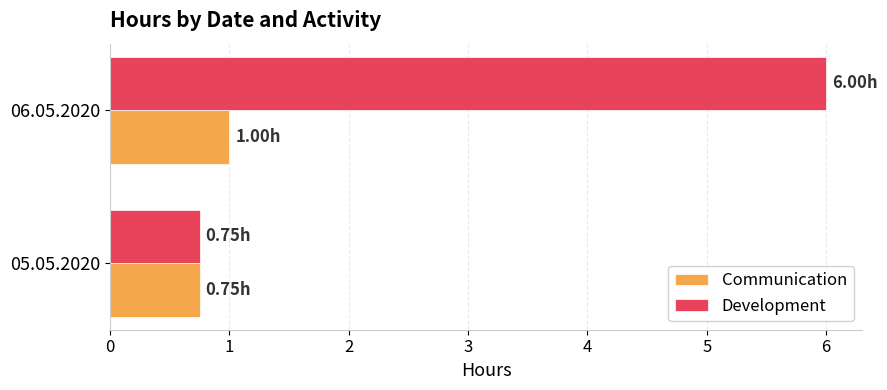

What is the sum of all Development values?

6.8